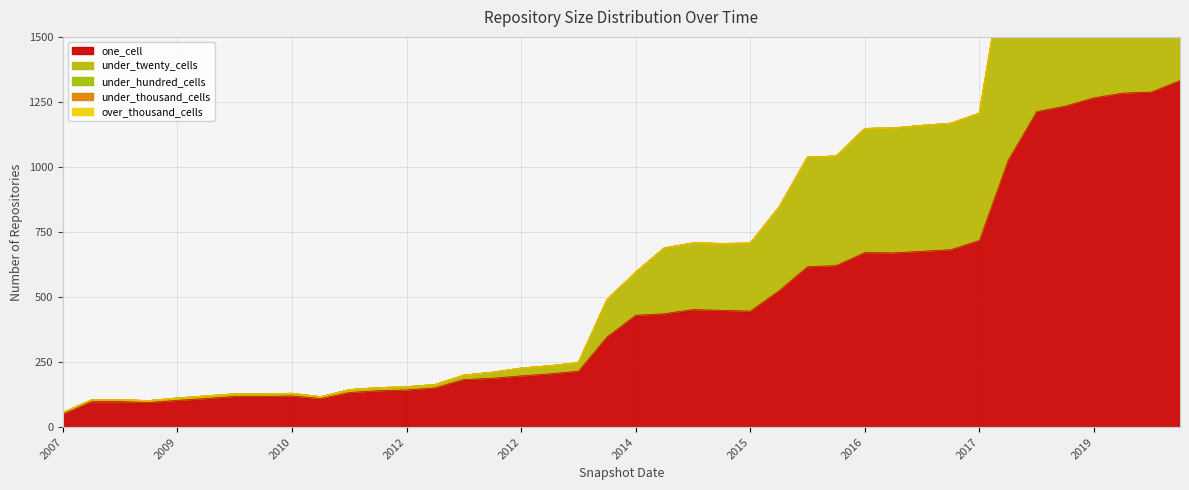

What is the difference between the maximum and minimum values in the under_hundred_cells series?

159